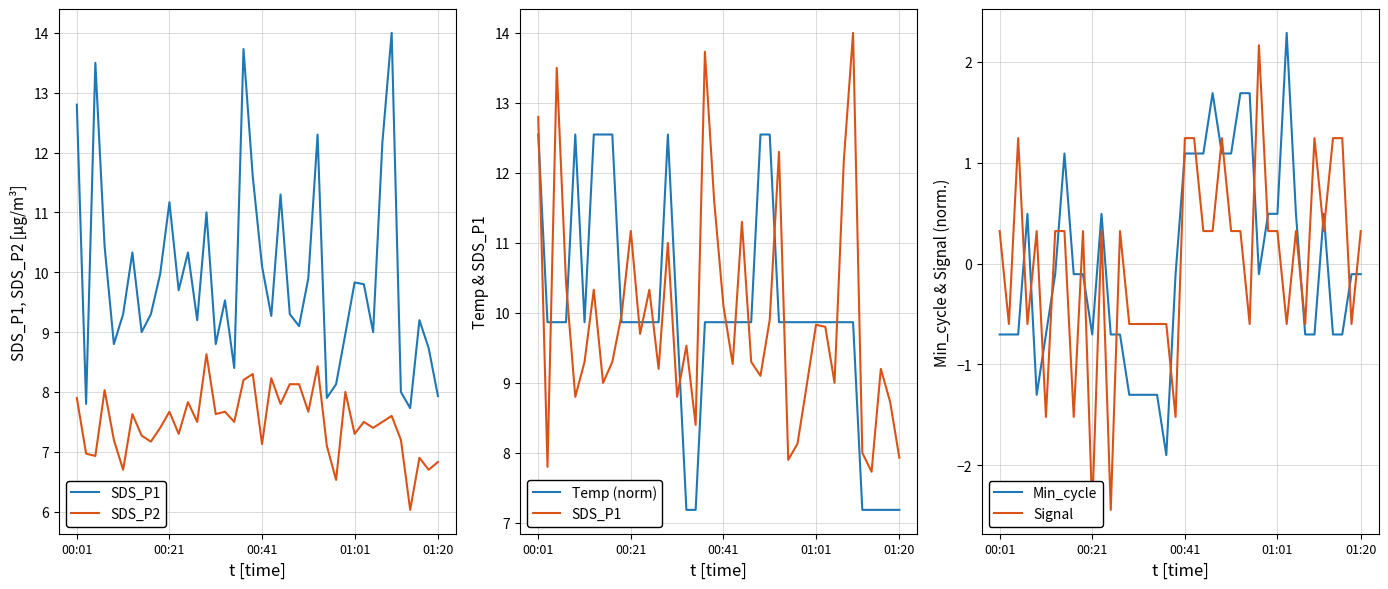

Is it true that Min_cycle equals 1.1 at 00:41?

True